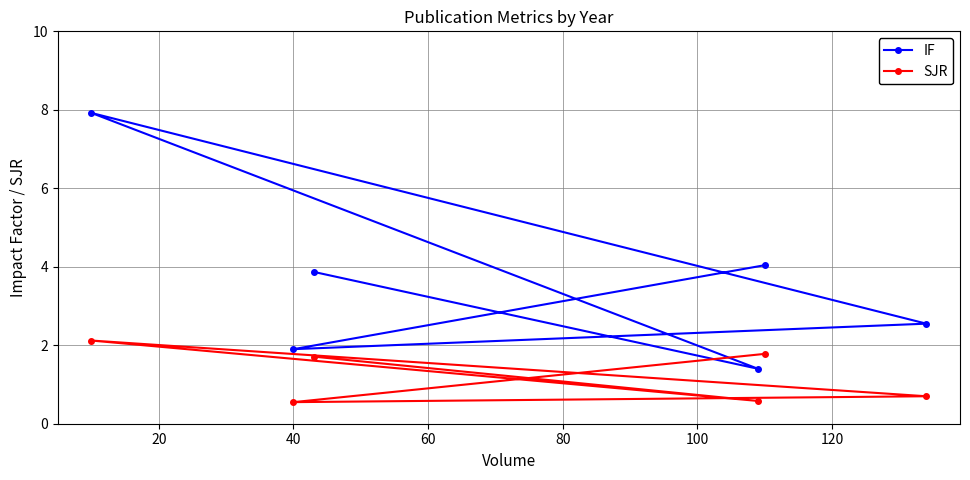

What is the average value of the IF series?

3.6